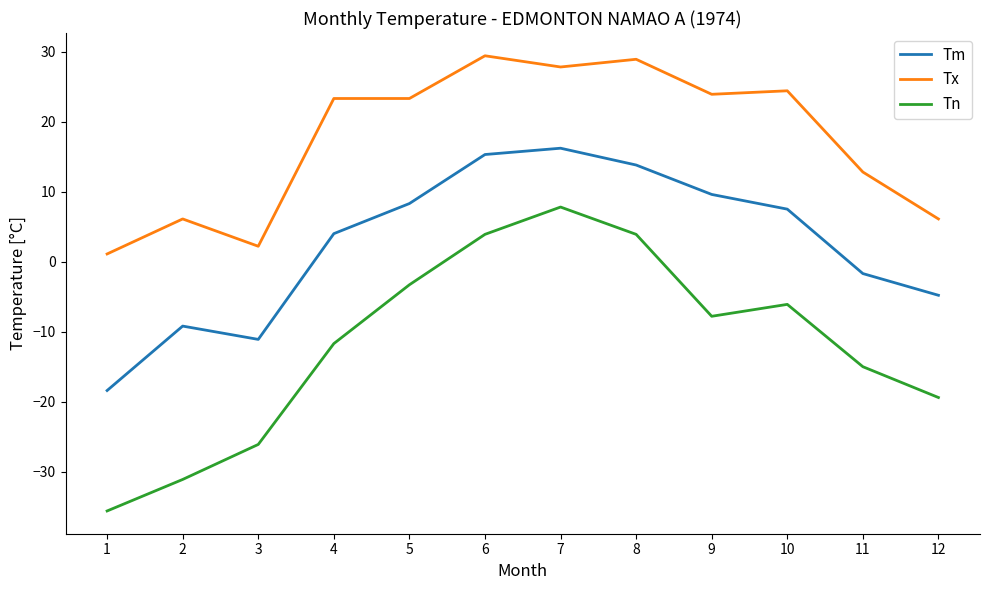

How many values in the Tn series are below -7?

7